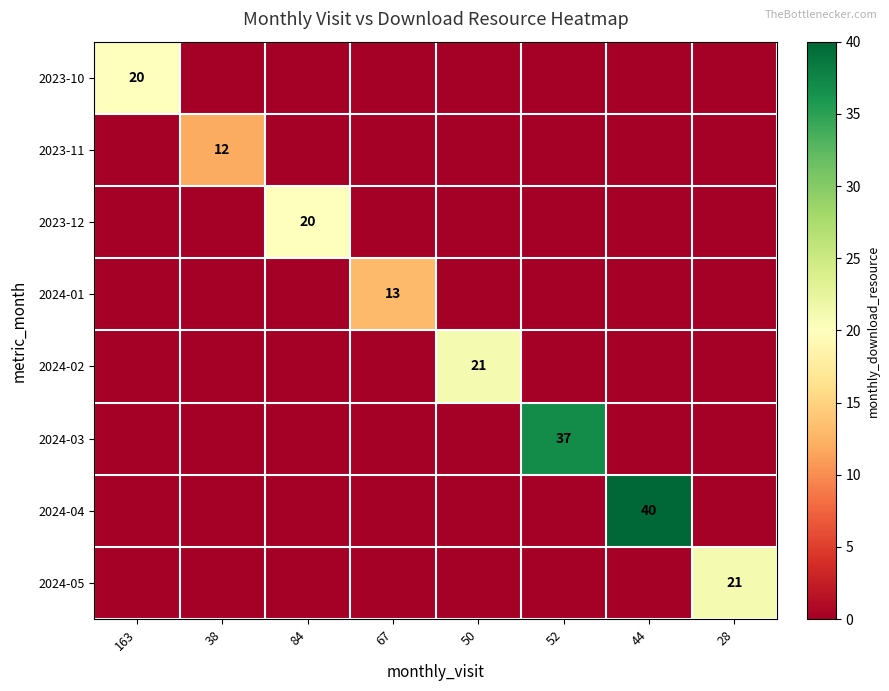

The 2024-02 series shows 11 at 50. True or false?

False